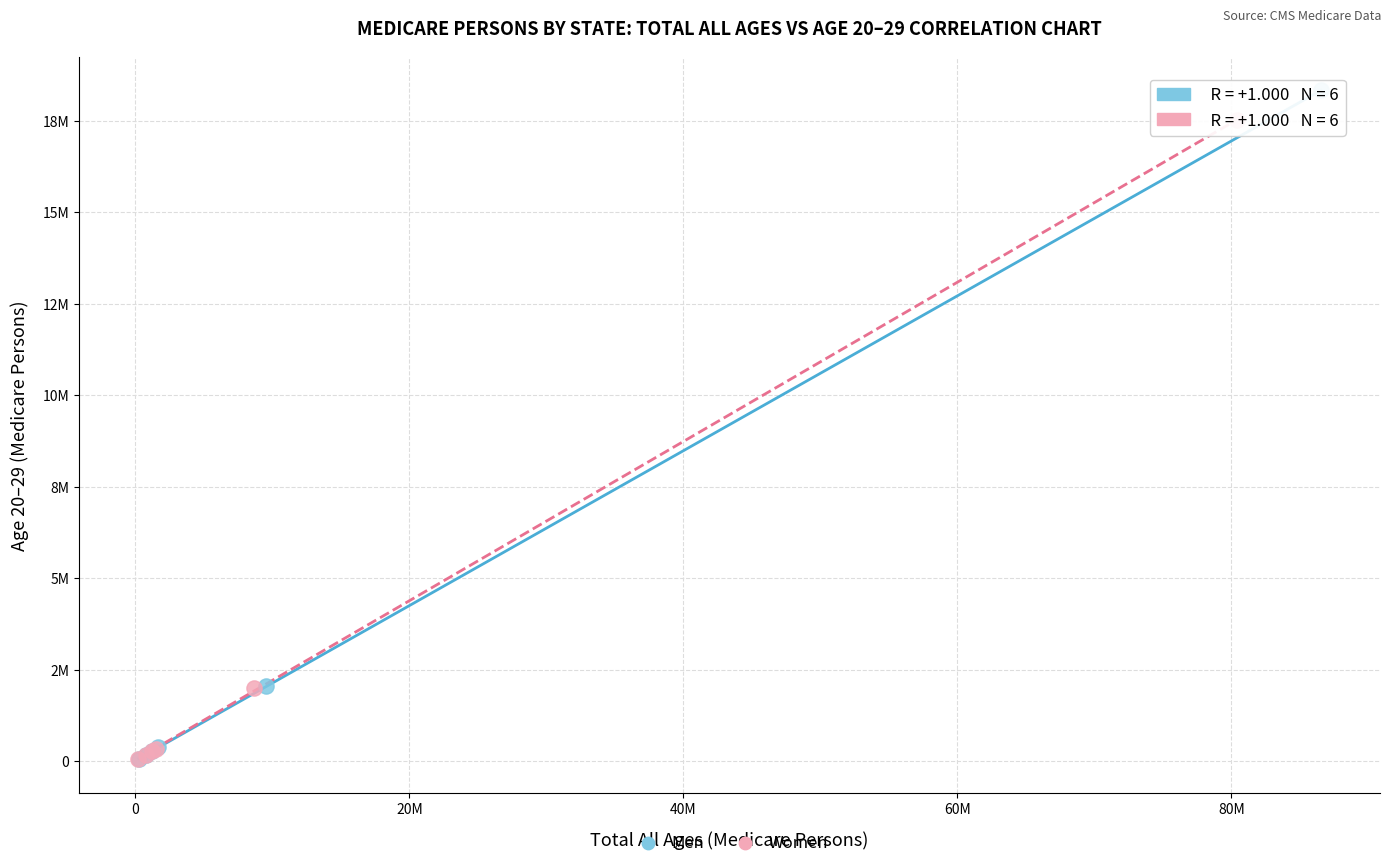

What are all the series names shown in the legend?

Men, Women